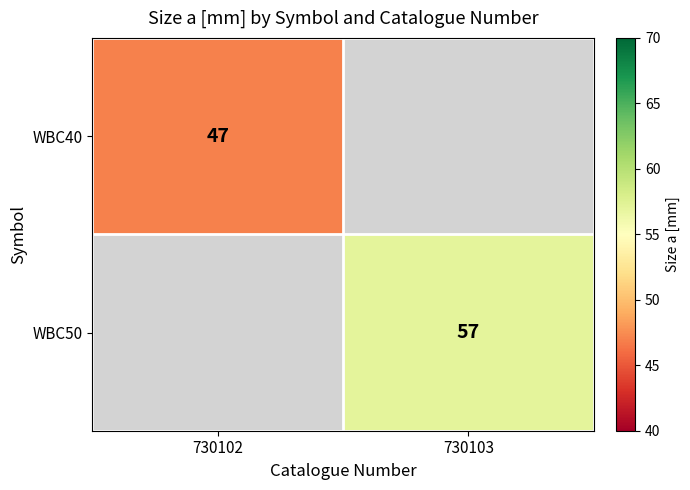

Is it true that WBC40 equals 47 at 730102?

True